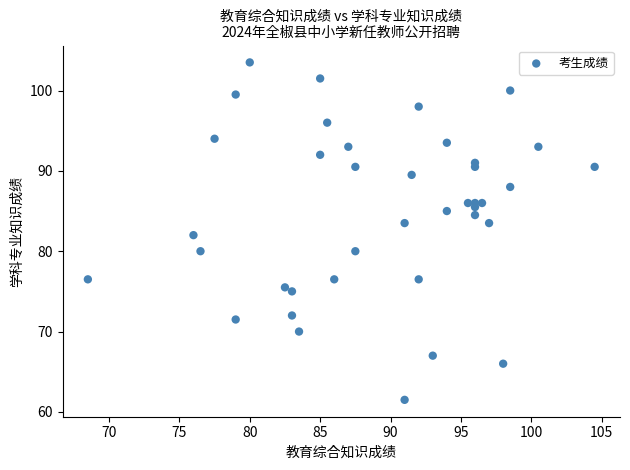

What is the range of Y values (max minus min)?

42.0